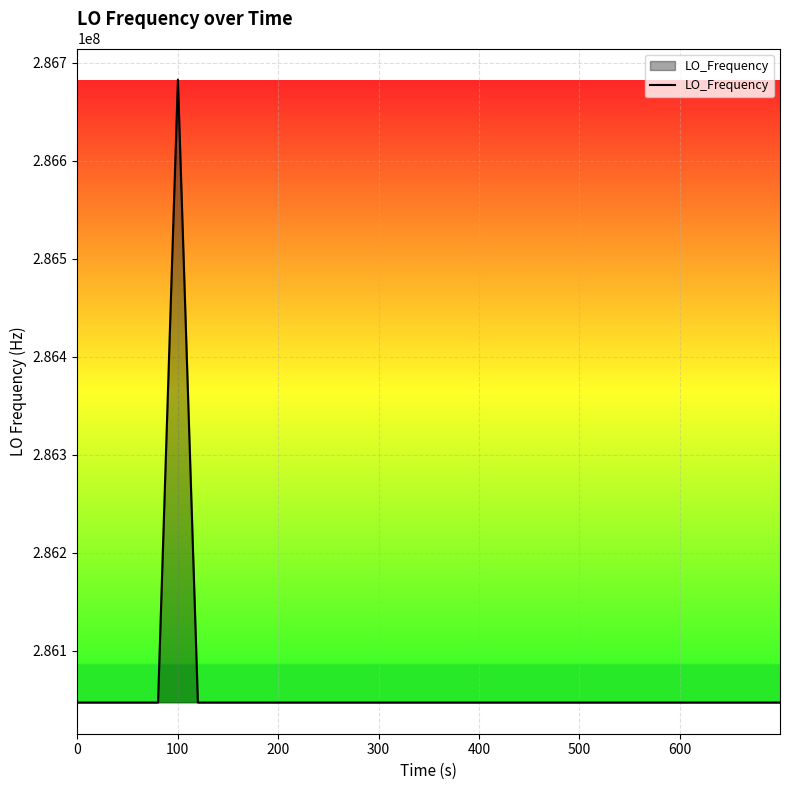

What is the minimum value shown in the chart?

286046996.7